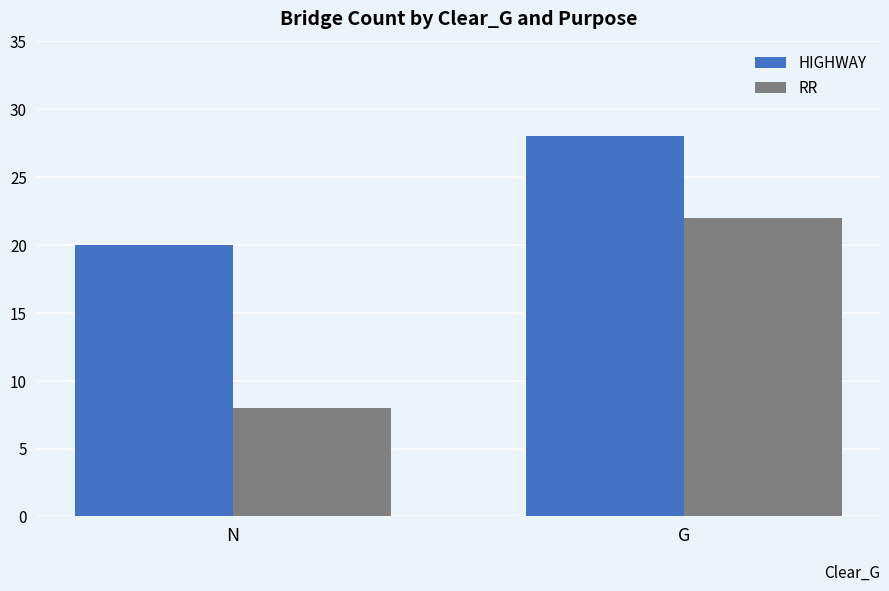

How many groups of bars are there?

2